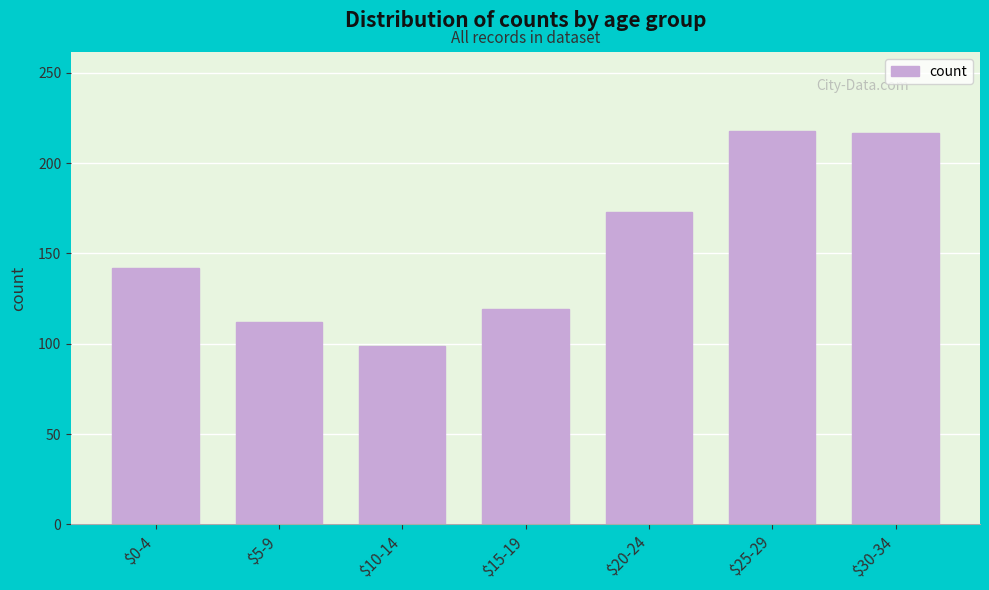

True or false: the data shows 119 at $15-19.

True